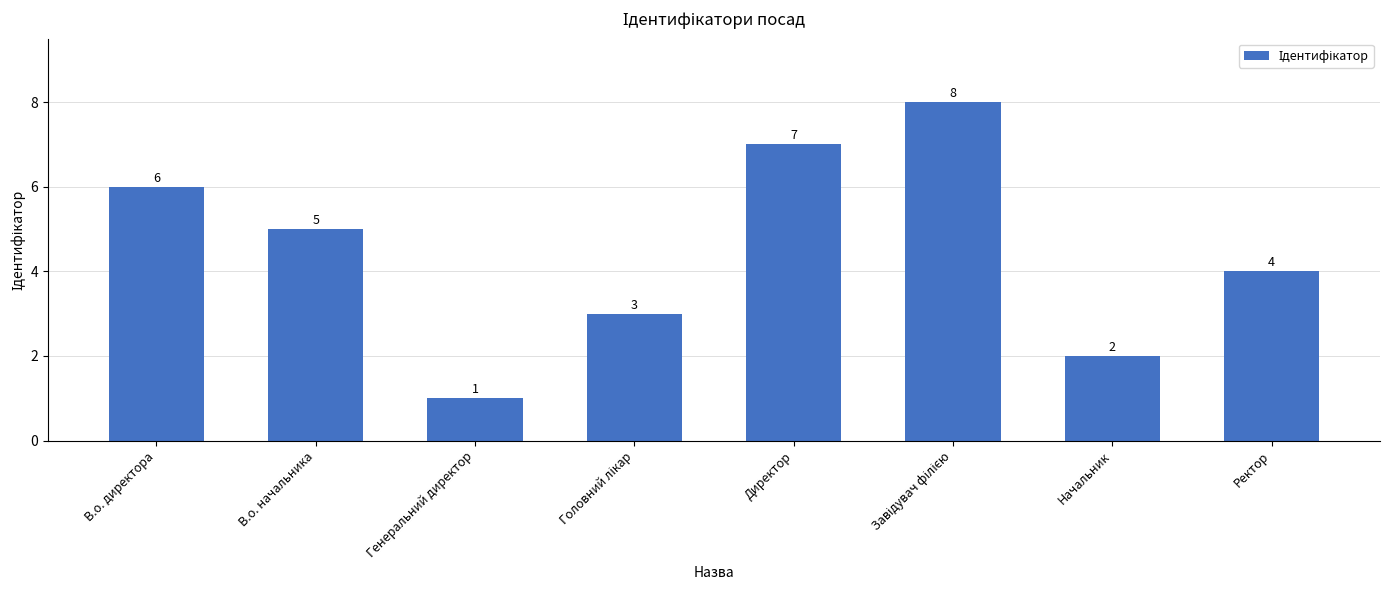

Which category has the lowest value across all series?

Генеральний директор